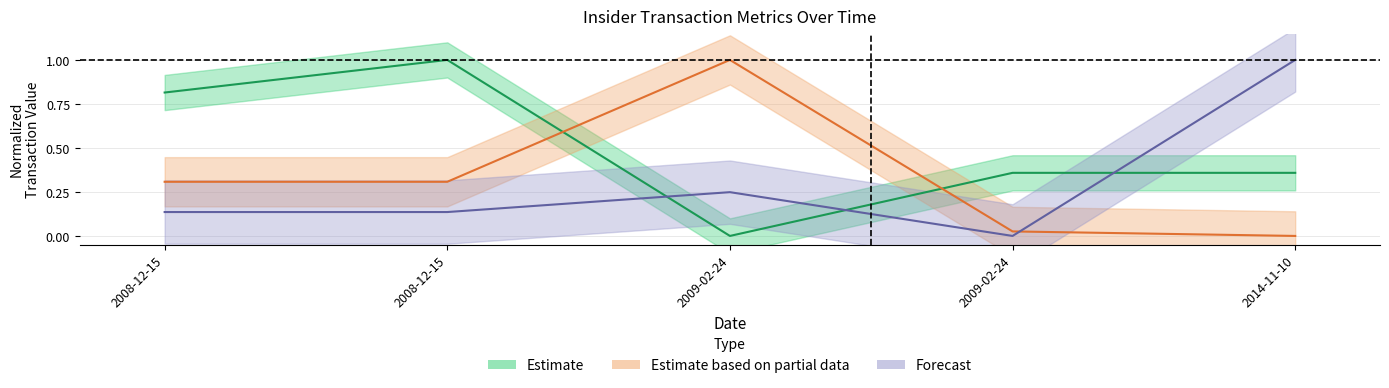

Is the value of transactionPricePerShare at 2009-02-24 greater than the value of pctVolumeTraded at 2009-02-24?

No